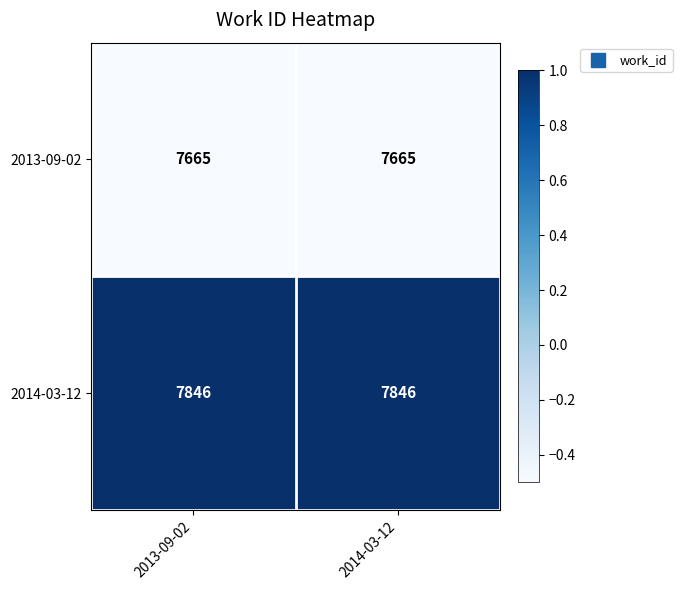

Rank the series by their maximum value, from highest to lowest.

2014-03-12, 2013-09-02